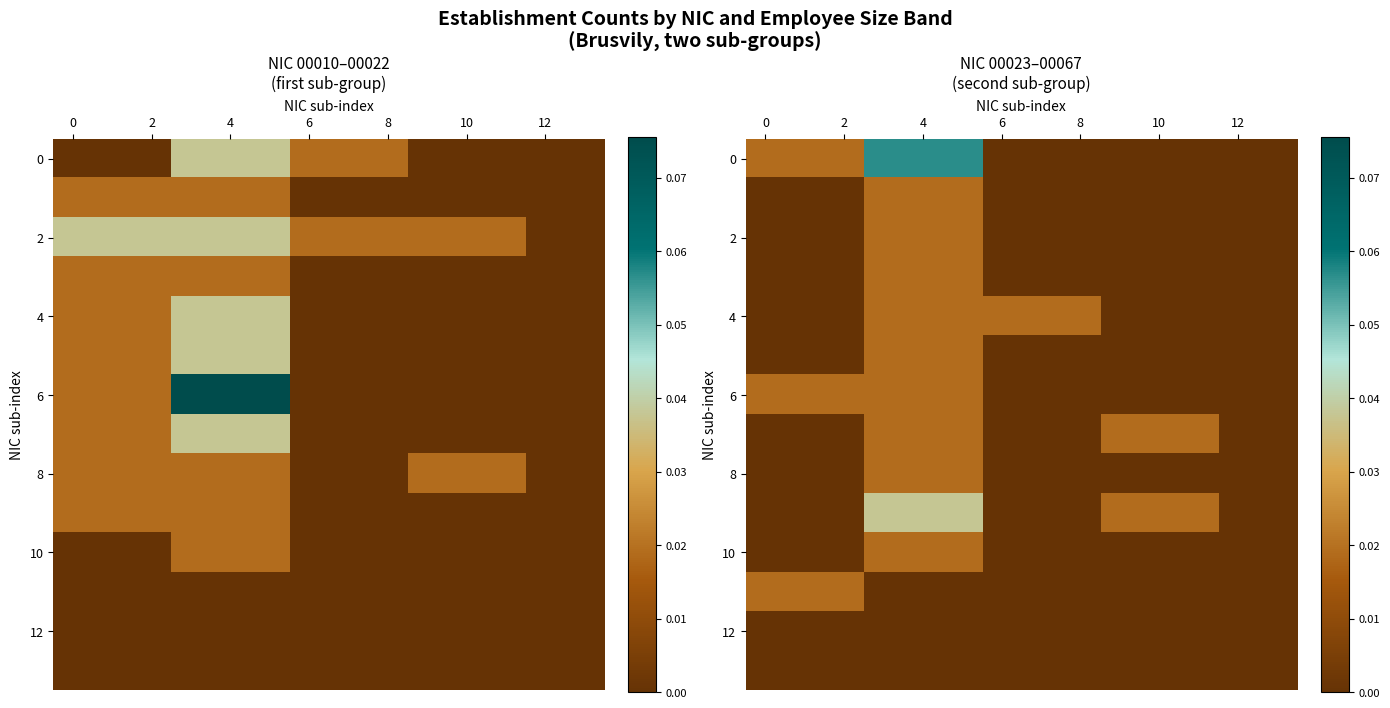

At how many categories does at least one series exceed 0?

12